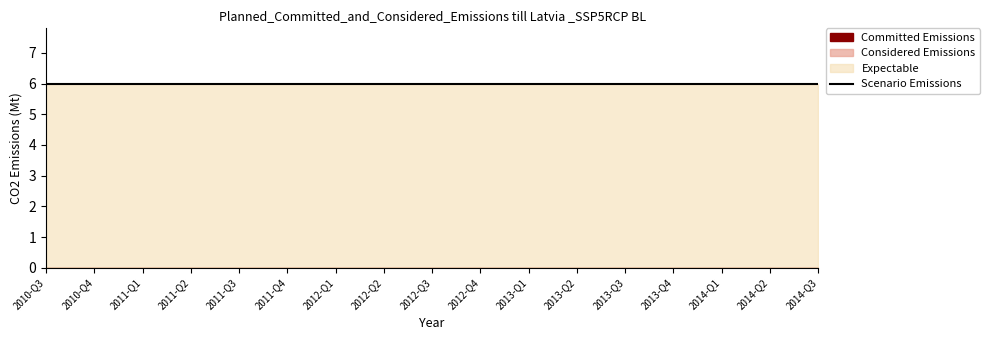

Which series has the largest range (max minus min)?

Committed Emissions